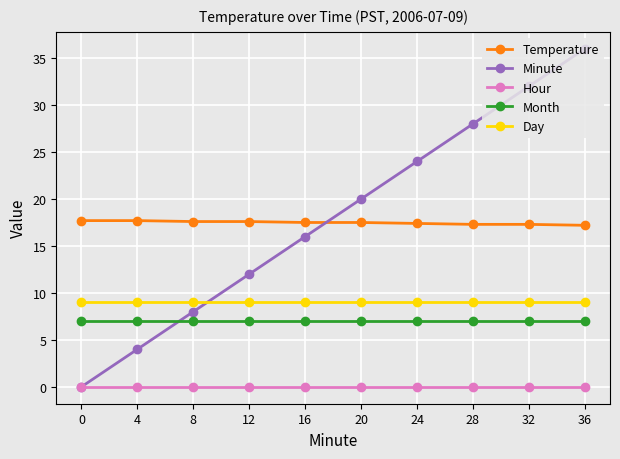

What is the approximate value of Month at 16?

7.0